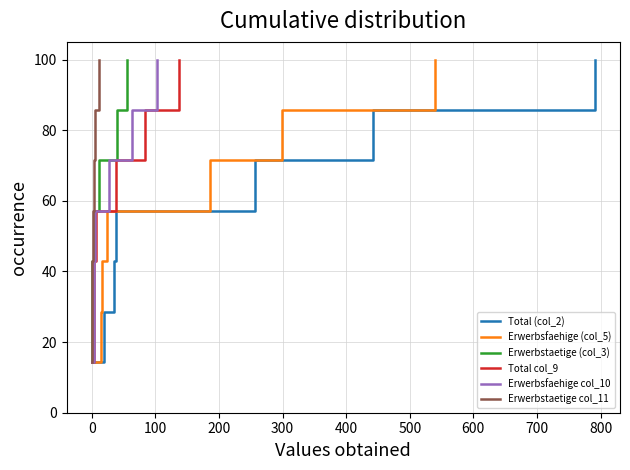

What is the lowest value of the Total (col_2) series?

14.3